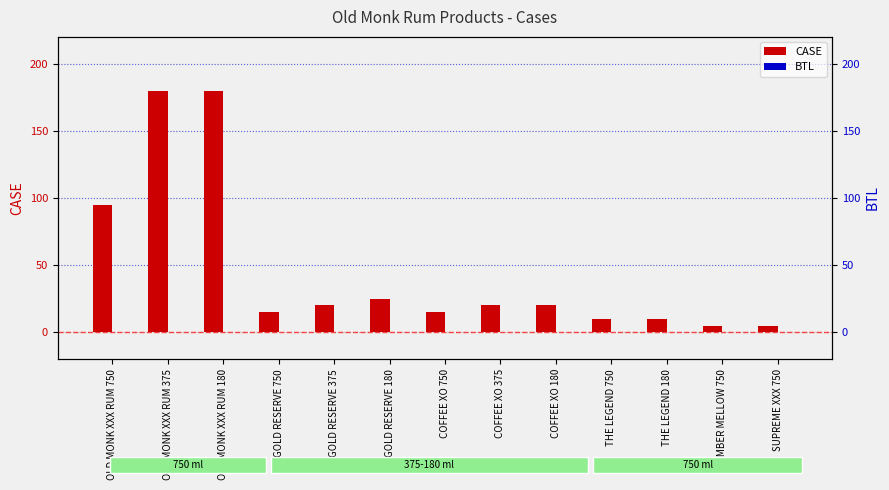

What is the label of the 9th bar from the right?

GOLD RESERVE 375